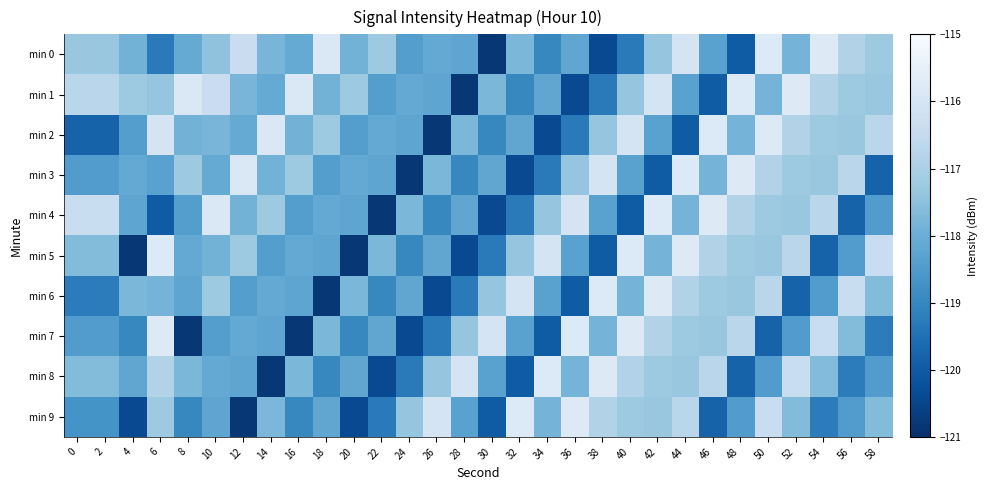

List the series in order of their peak value, highest first.

min 0, min 1, min 2, min 3, min 4, min 5, min 6, min 7, min 8, min 9